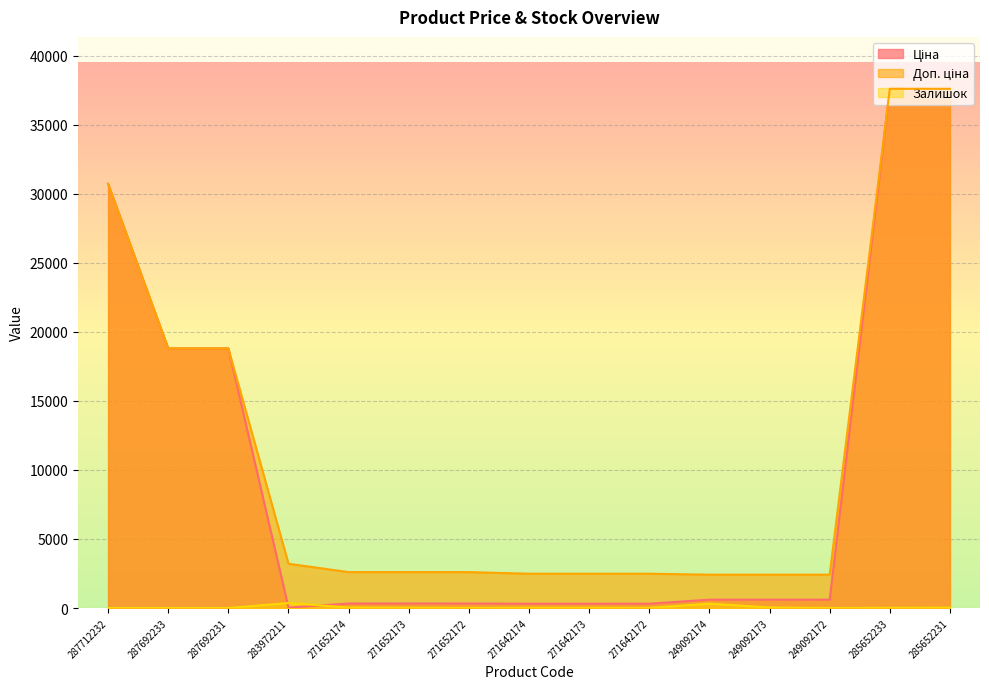

What is the label of the 10th point from the left?

271642172